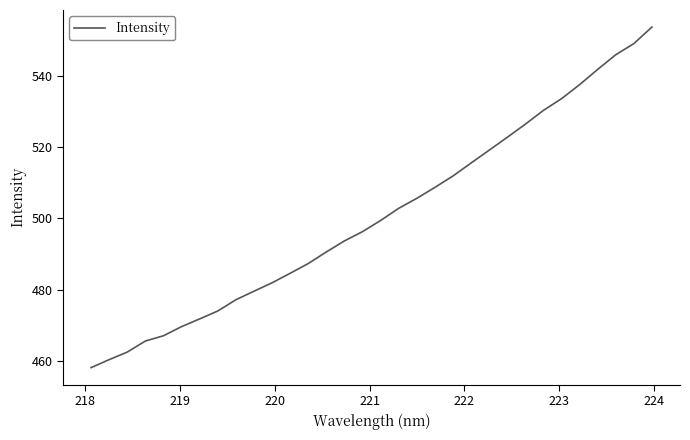

What is the maximum value shown in the chart?

553.7